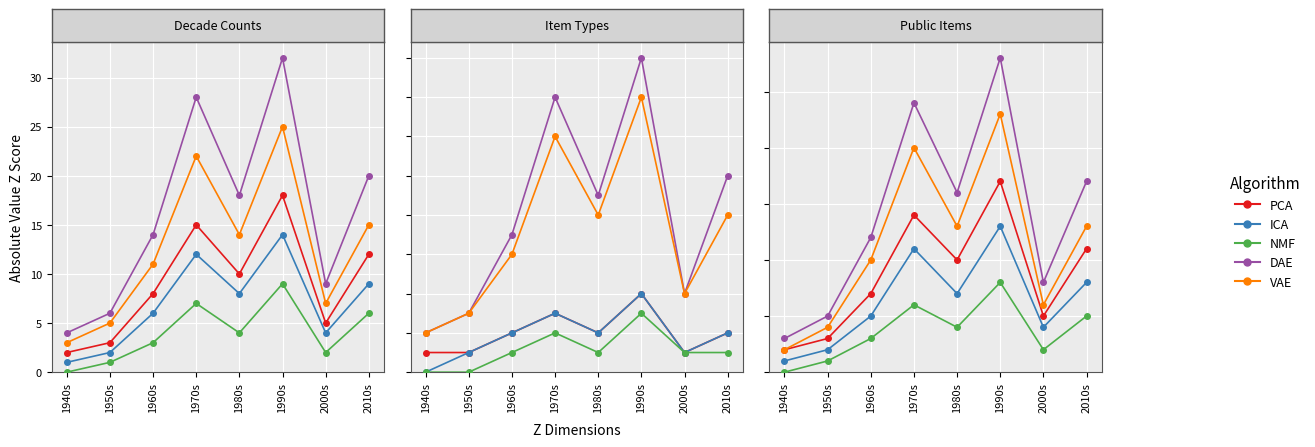

What is the approximate value of NMF at 1960s?

3